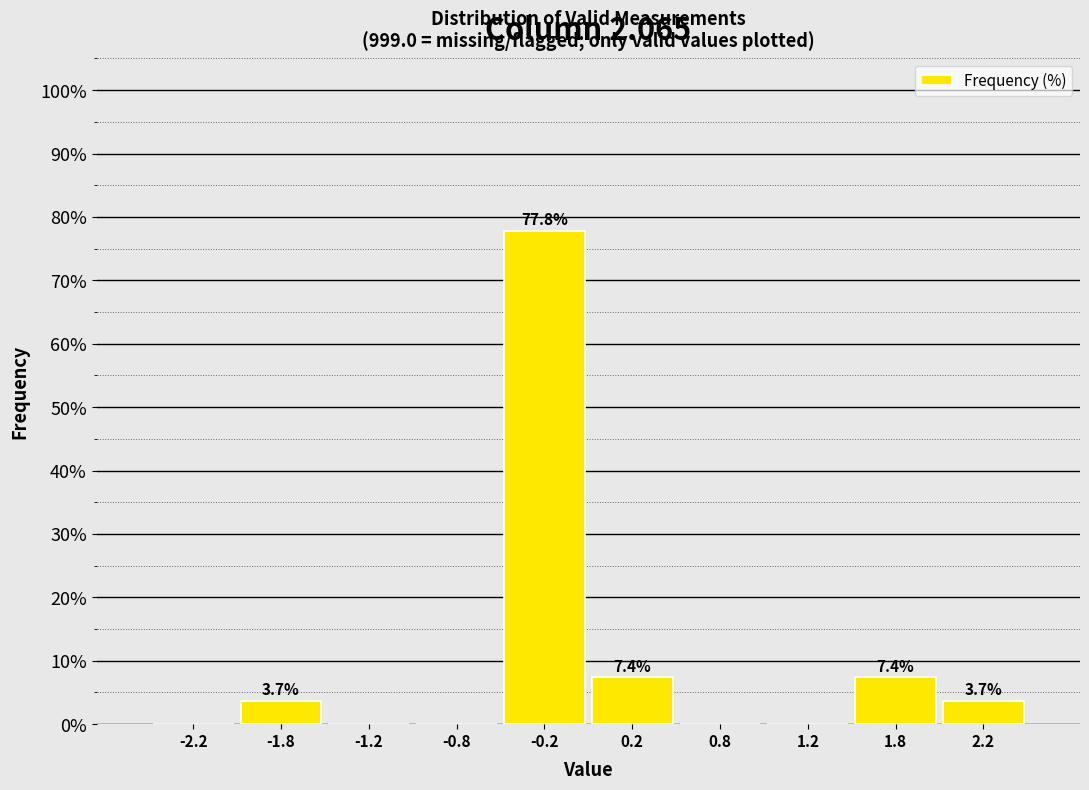

Which range on the x-axis has the tallest bar?

-0.5 to 0.0